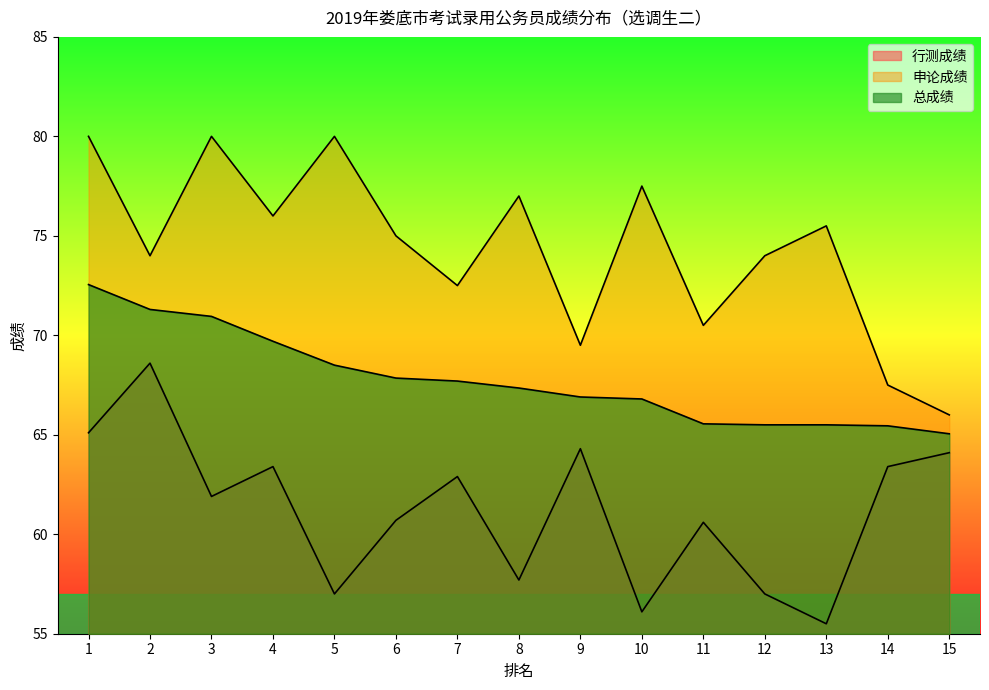

Between 11 and 8, which is larger?

11